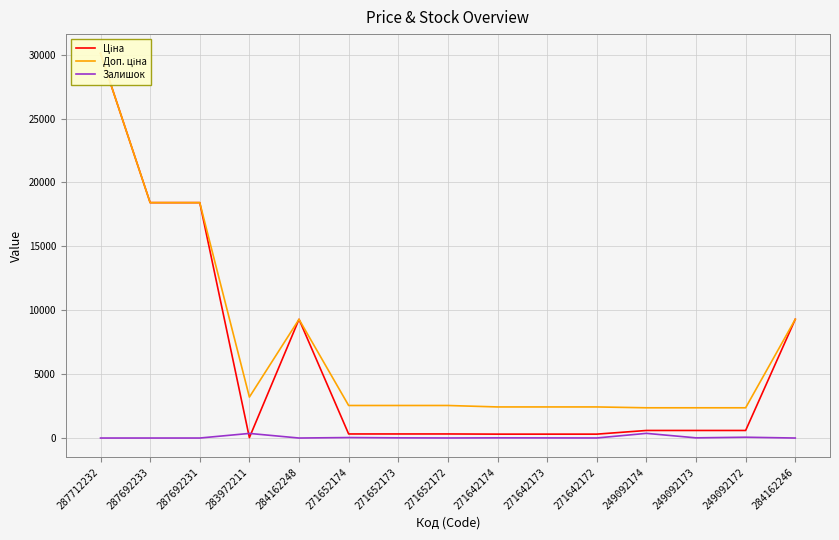

Where does the Ціна series first go above 591?

287712232